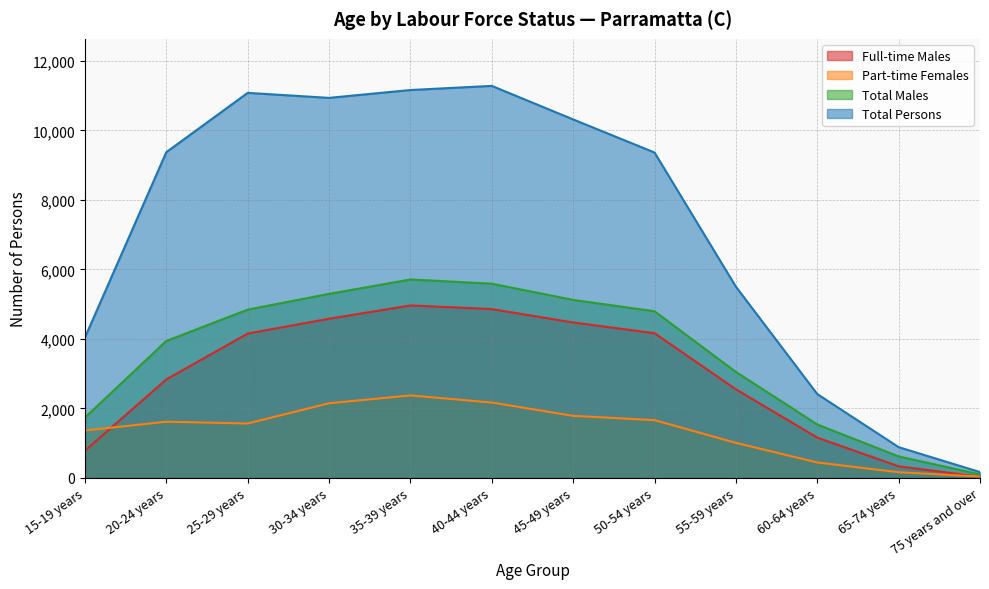

How many times do Part-time Females and Full-time Males cross each other?

2